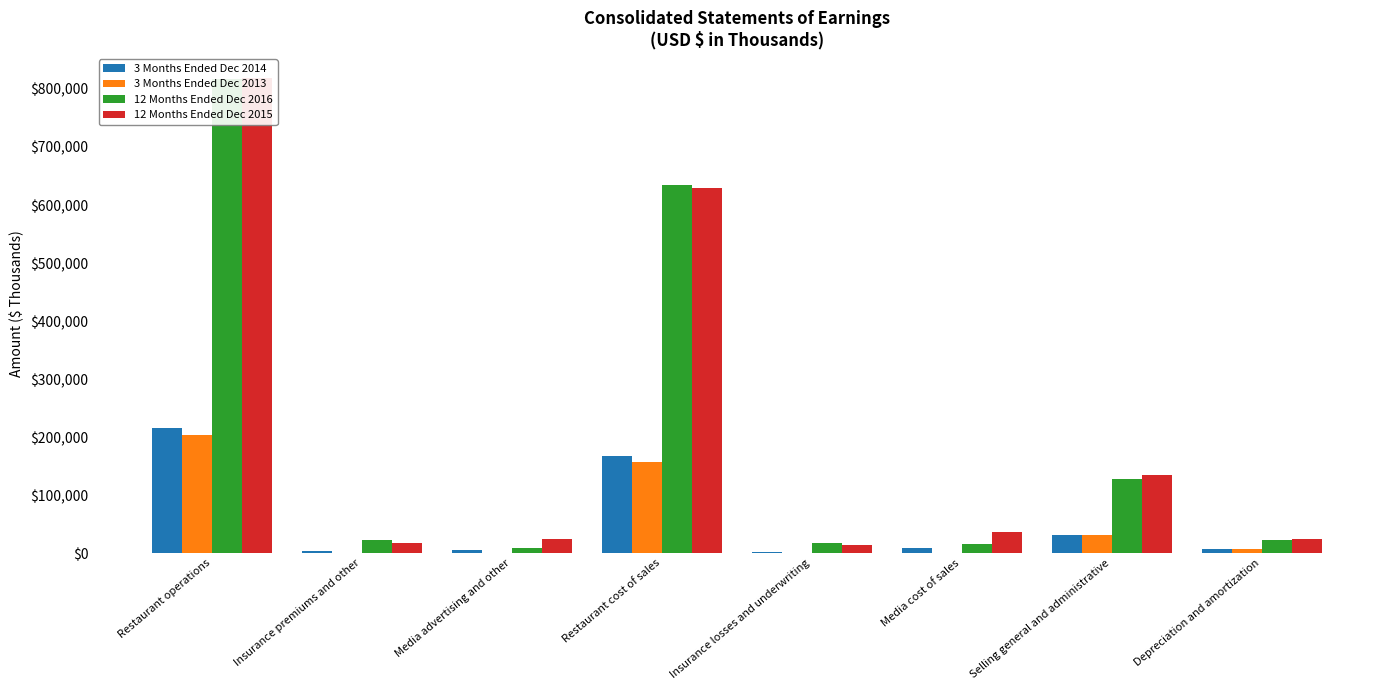

What is the maximum value for 12 Months Ended Dec 2015?

819738